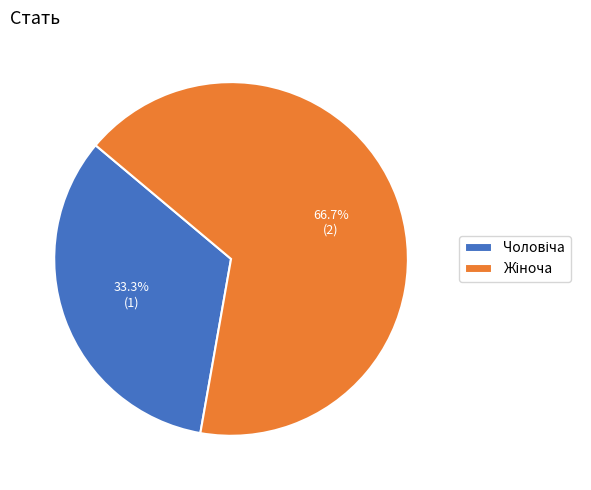

Is there a majority slice in this chart?

Yes